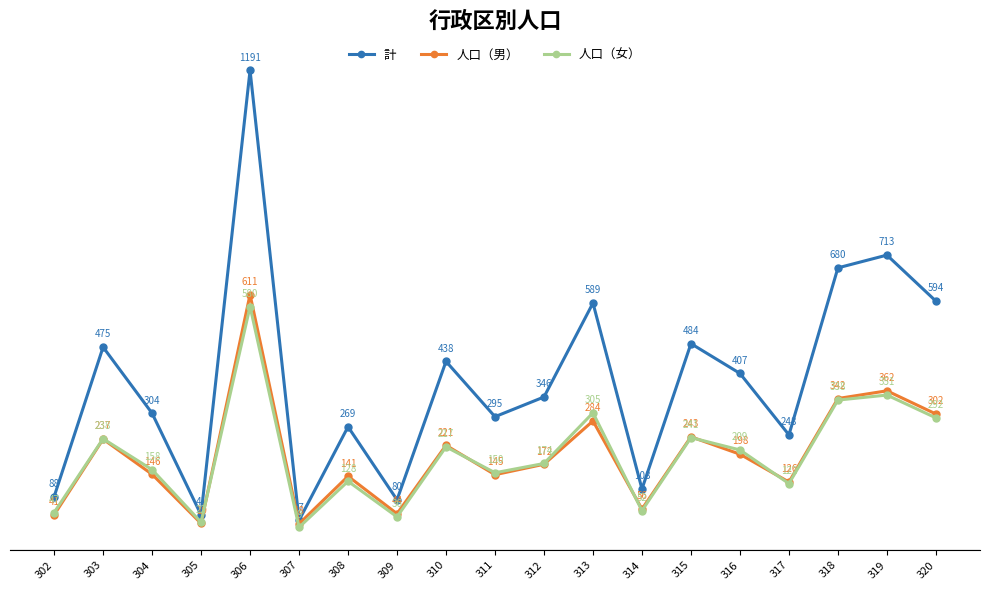

Which series has the largest total across all categories?

計